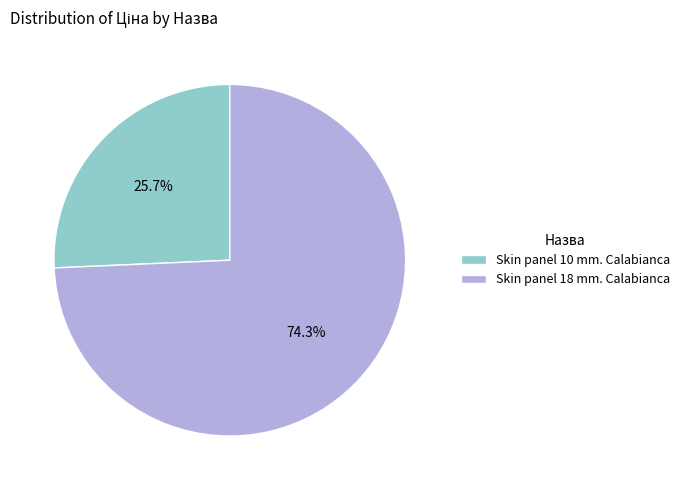

How many segments does this pie chart have?

2